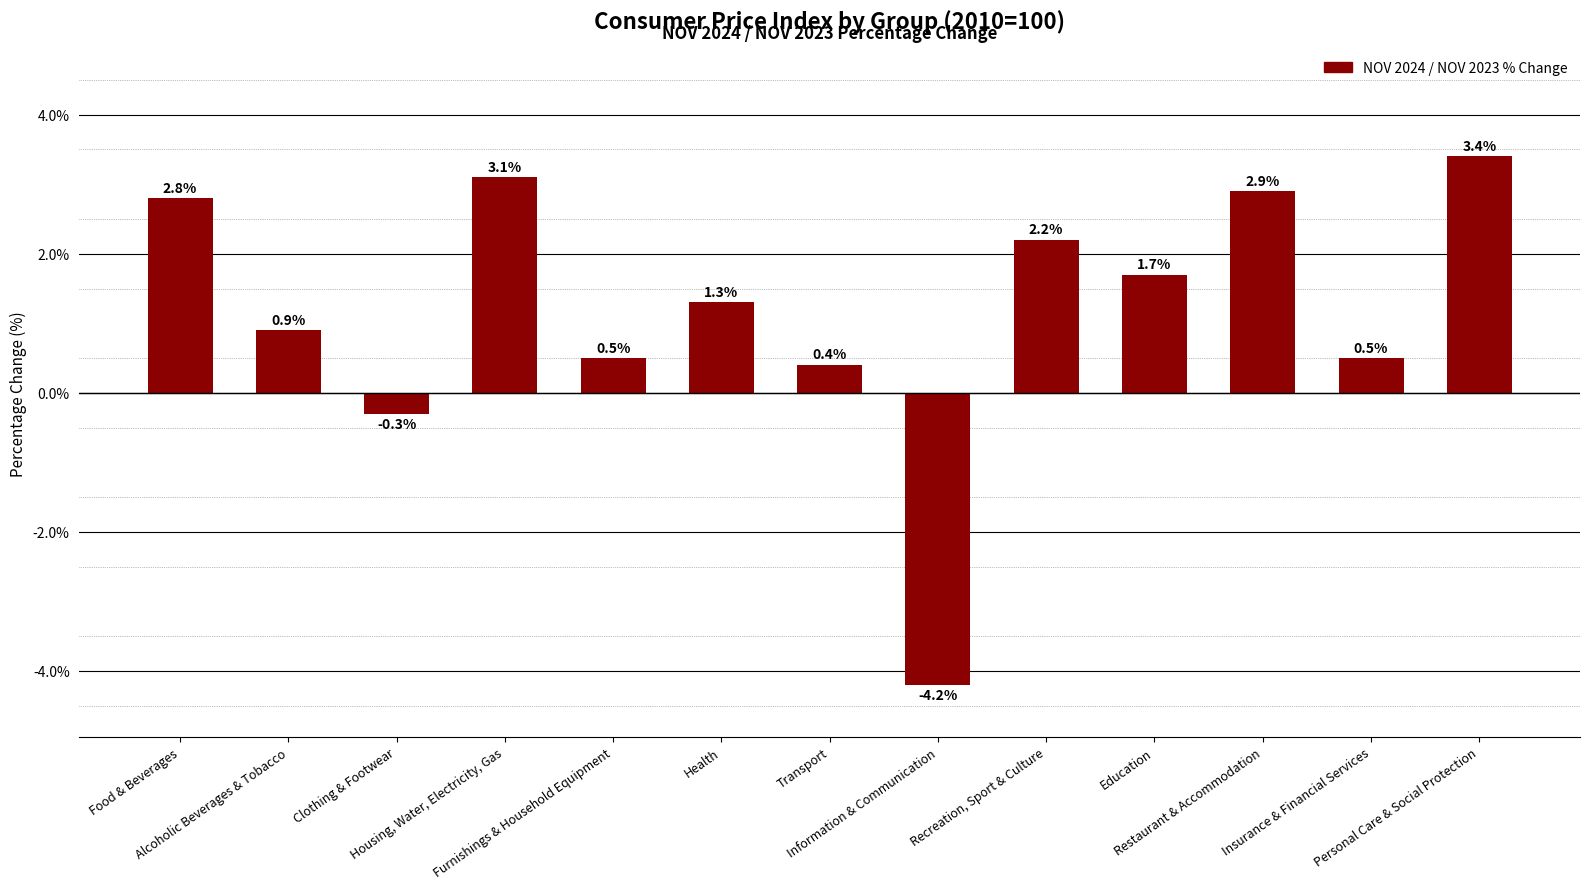

What is the greatest value displayed?

3.4